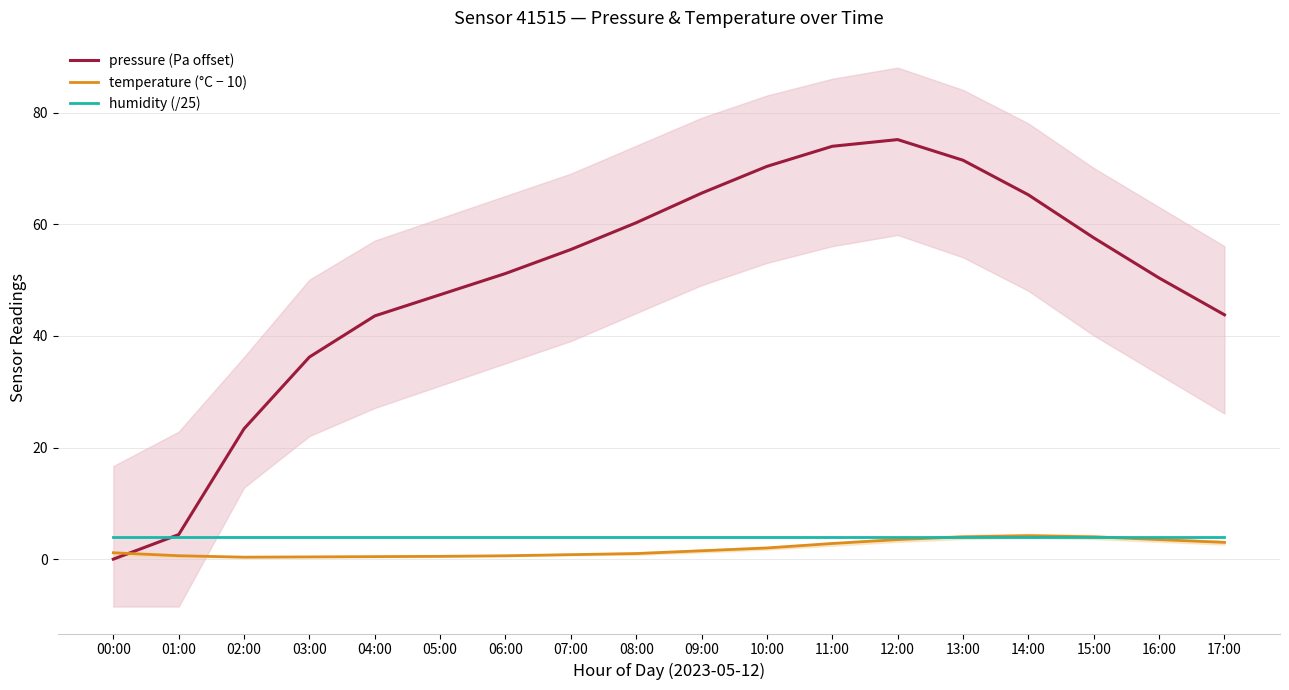

Between which two adjacent categories do humidity (/25) and pressure (Pa offset) first intersect?

00:00 and 01:00